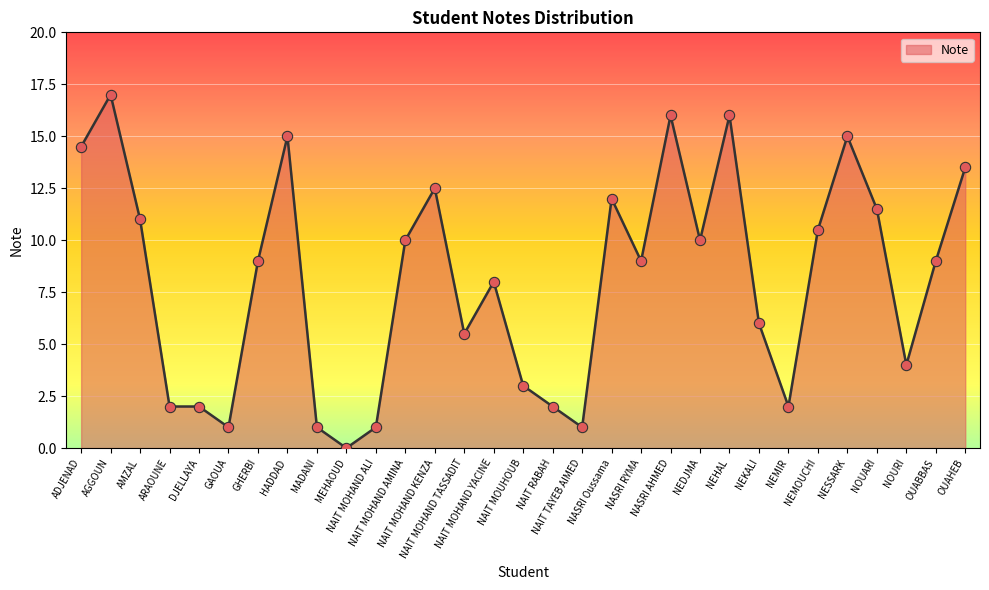

What is the ratio of the value at NOUARI to the value at NEKALI?

1.9